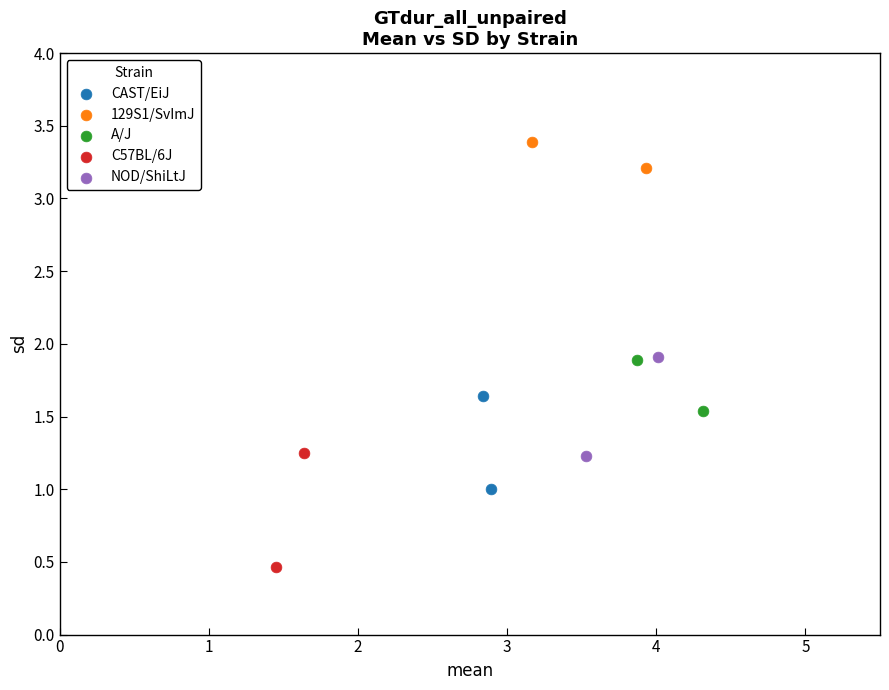

What are all the series names shown in the legend?

CAST/EiJ, 129S1/SvImJ, A/J, C57BL/6J, NOD/ShiLtJ